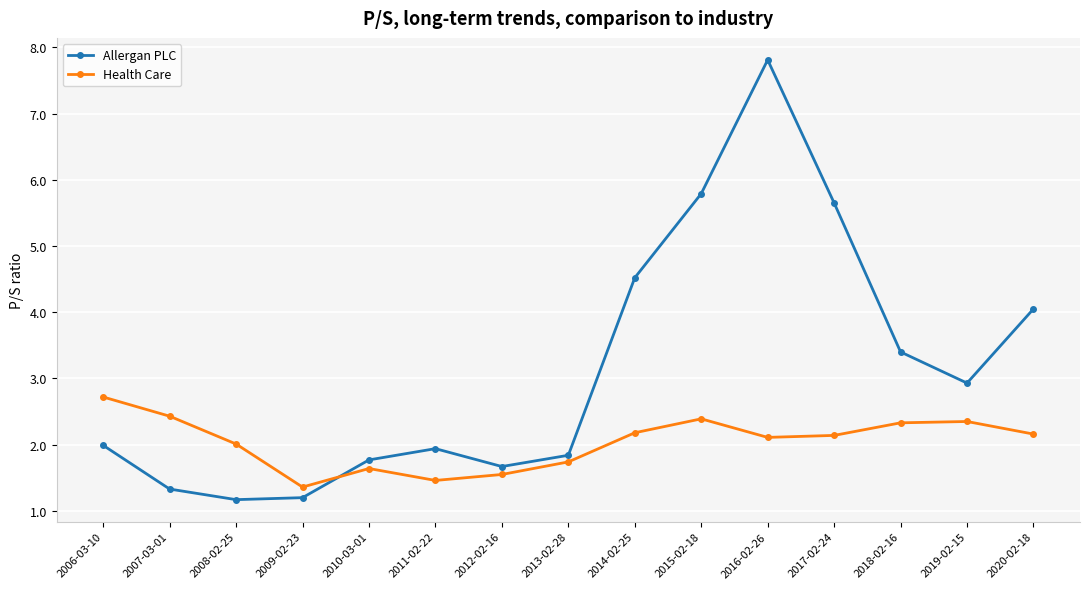

In Health Care, how many points are higher than both neighbors (excluding endpoints)?

3